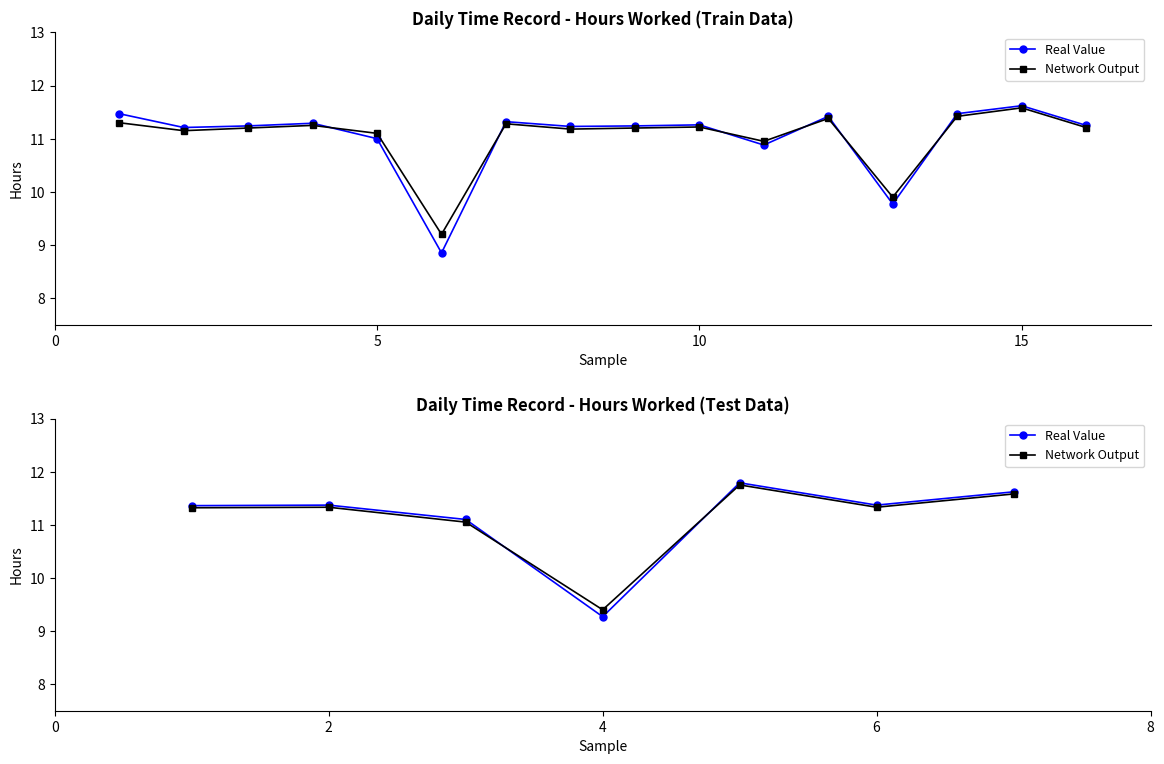

How many lines are shown in the chart?

2